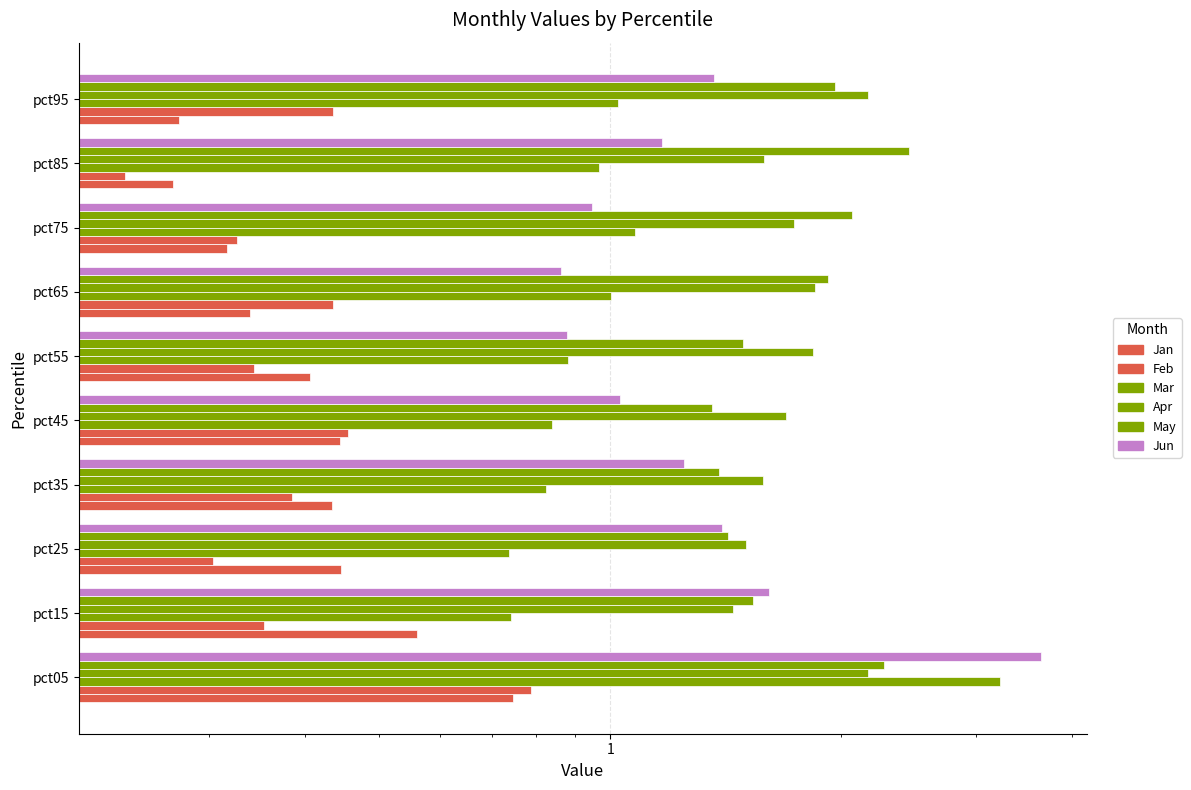

What is the value of the Mar bar at the 6th from the left?

0.9